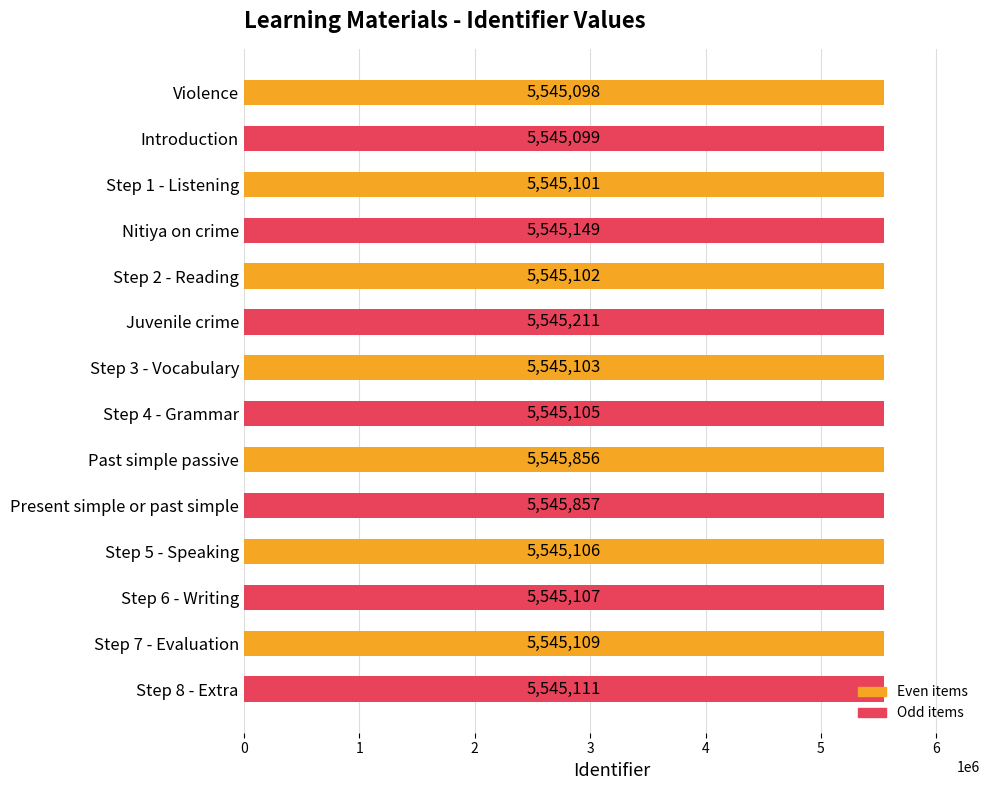

How many bars are there in total?

14